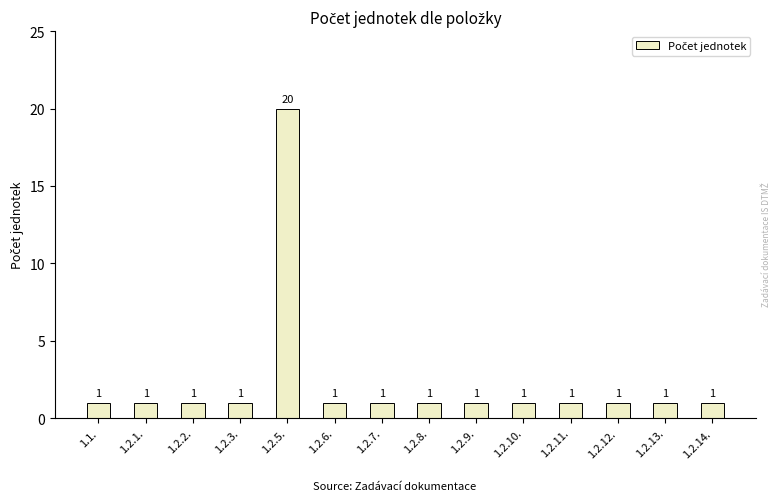

How many values exceed 1?

1